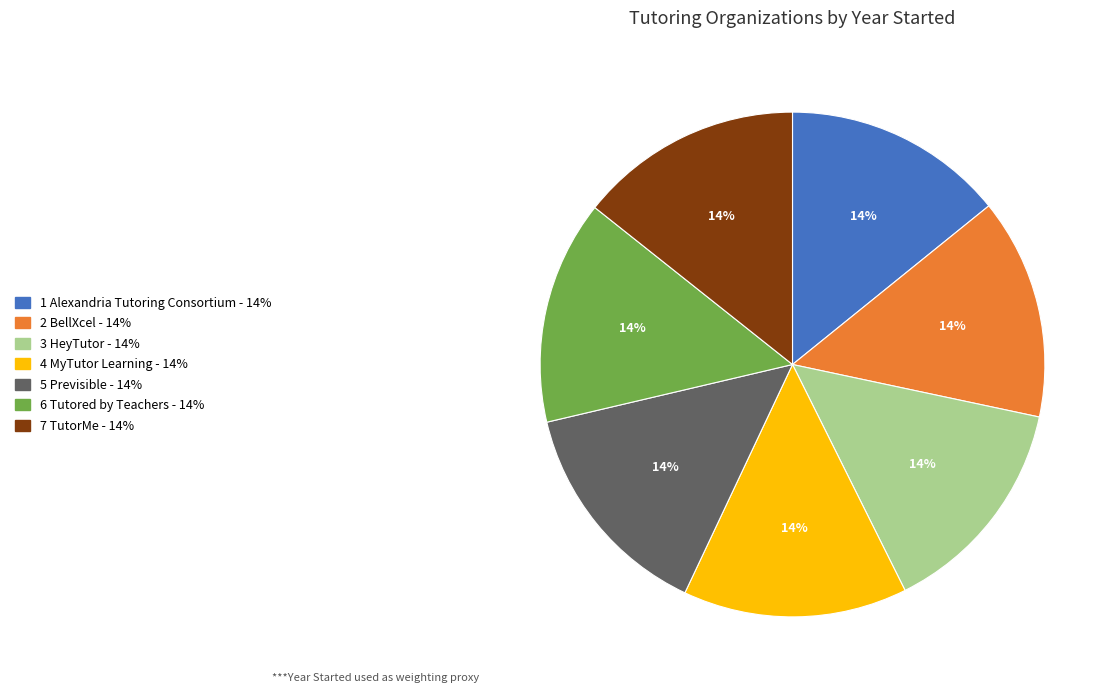

Is there a majority slice in this chart?

No